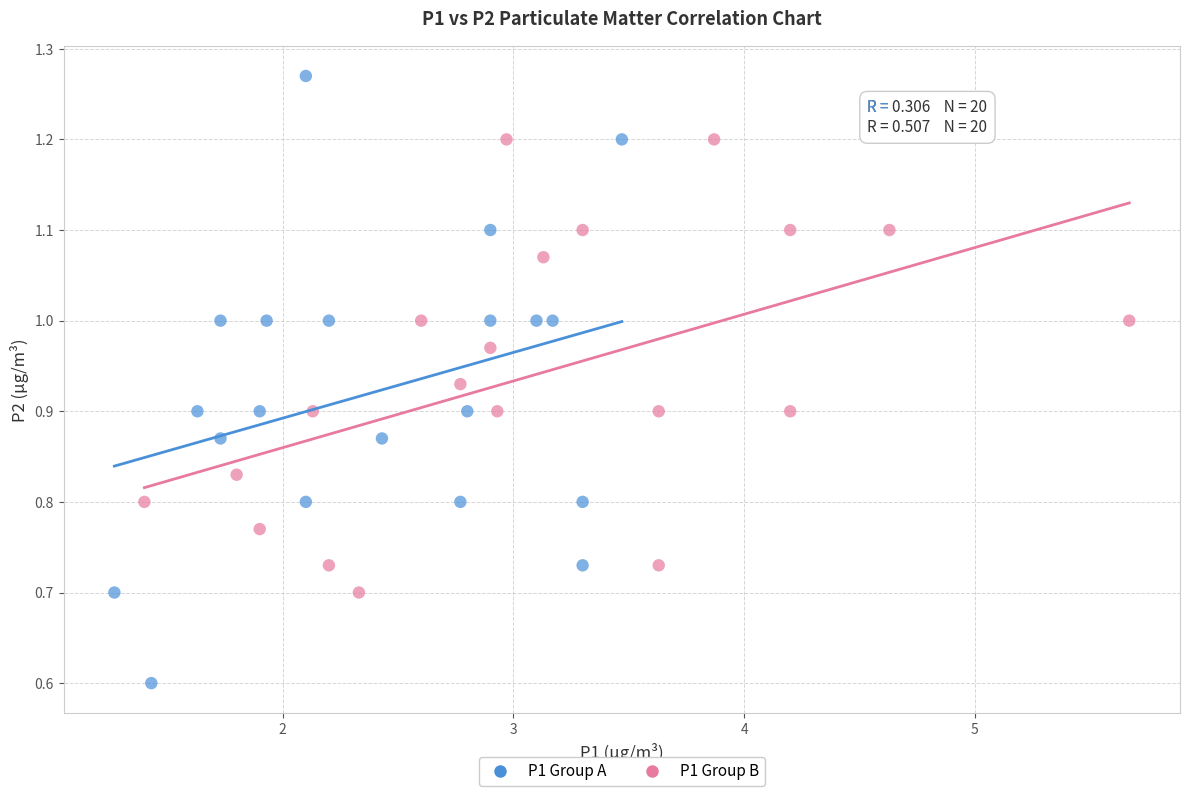

Which series contains the lowest Y value?

P1 Group A